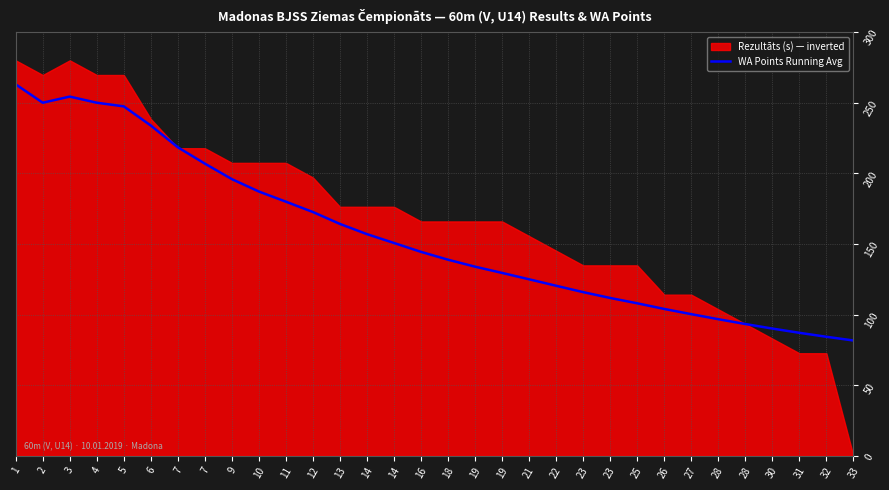

Reading left to right, list all the values displayed in this chart.

263.0	250.0	254.3	250.0	247.4	233.8	218.4	206.9	195.9	187.1	179.9	172.6	164.2	156.9	150.7	144.4	138.8	133.9	129.5	125.0	120.4	115.9	111.7	108.0	104.0	100.3	96.7	93.3	90.1	87.1	84.3	81.6